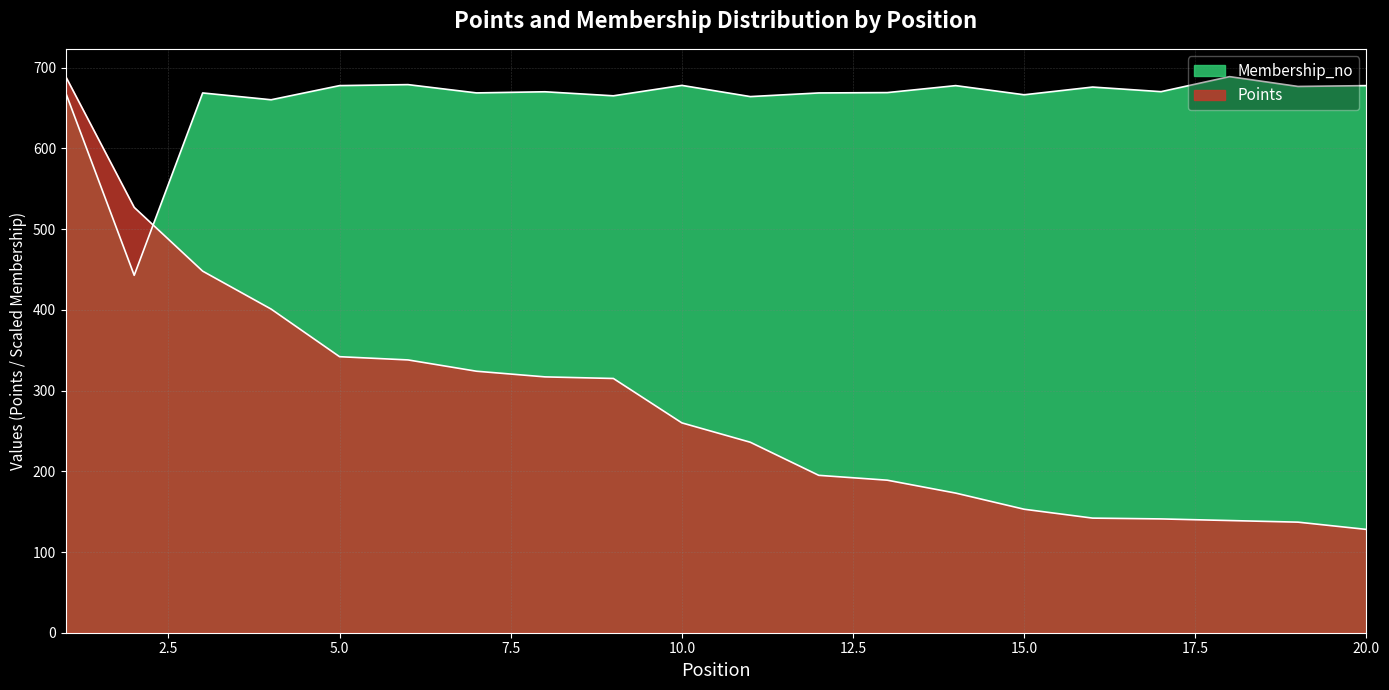

What is the difference between the highest and lowest values at 11?

428.3